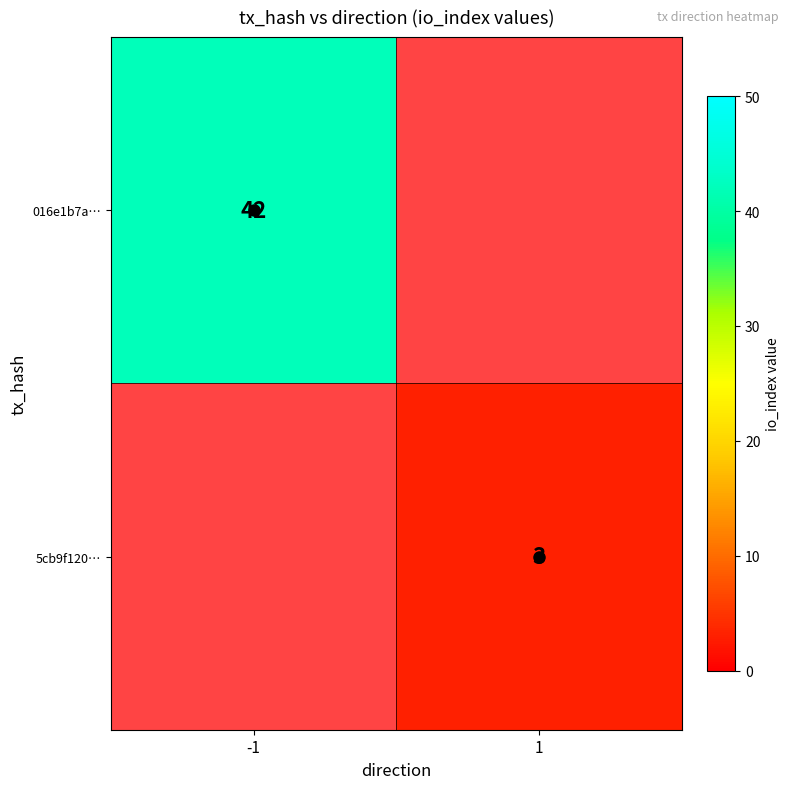

What is the sum of the 016e1b7a… values at 1 and -1?

42